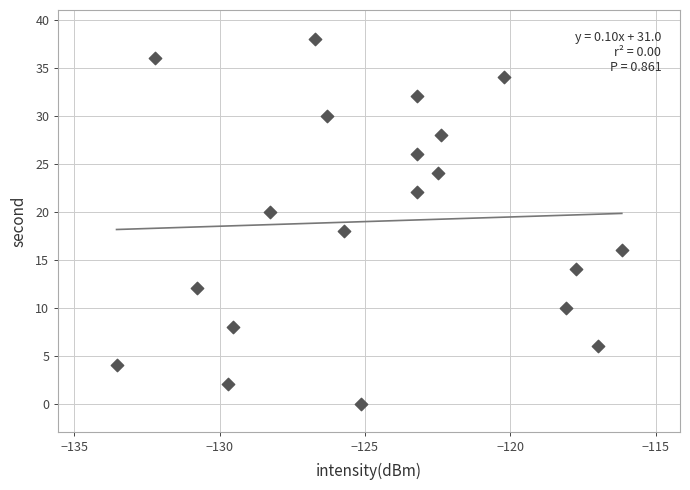

What is the range of Y values (max minus min)?

38